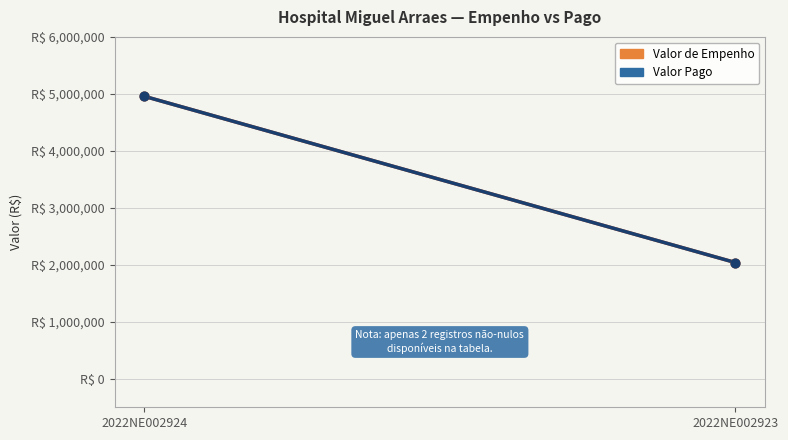

Which series has the largest total across all categories?

Valor de Empenho